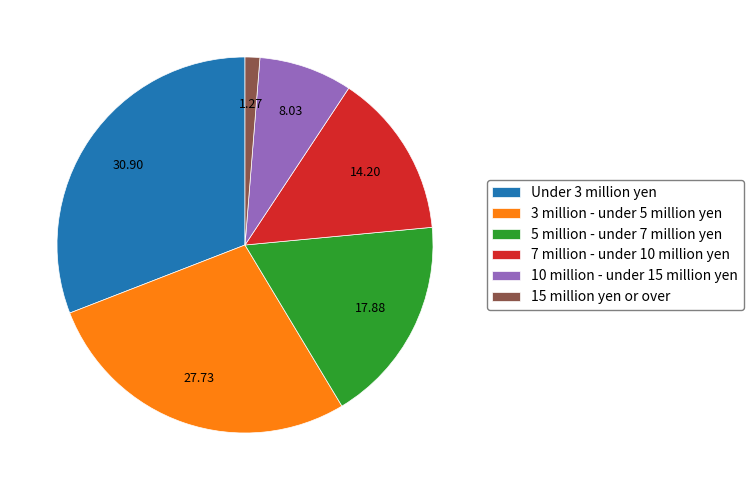

Which category has the biggest portion of the pie?

Under 3 million yen